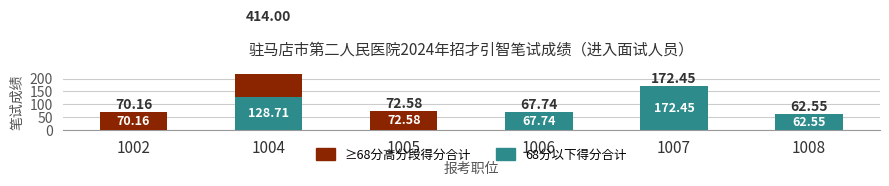

What is the value of the ≥68分高分段得分合计 bar at the 1st from the left?

70.2